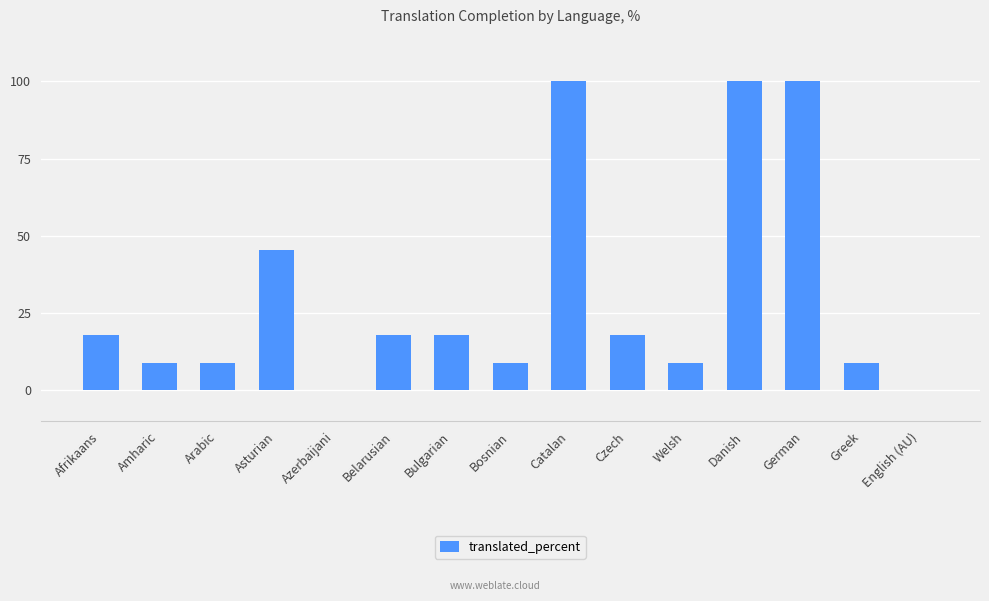

At which label does the data first exceed 18?

Afrikaans